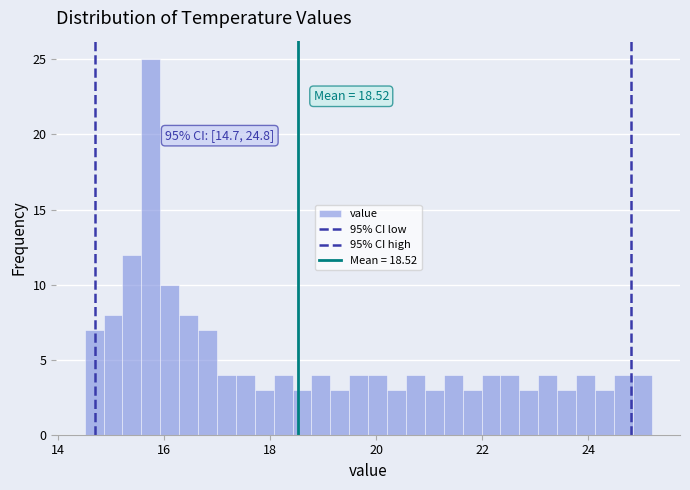

Read against the x-axis, roughly where is the centre of the tallest bar?

15.8